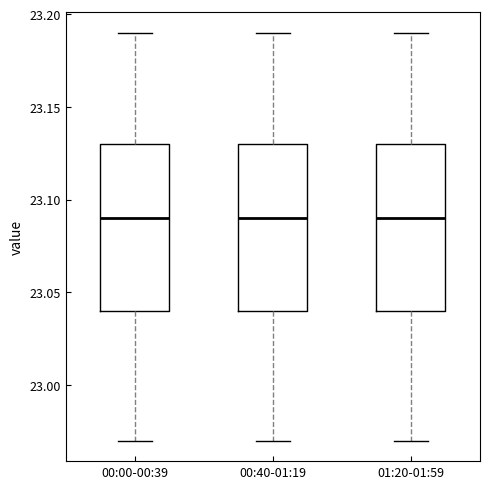

Reading left to right, read every box against the y-axis: the position of its median line, the range the box covers, and the ends of its whiskers. The values are not printed on the chart, so give them approximately, as read against the axis.

00:00-00:39: median 23.09, box 23.04 to 23.13, whiskers 22.97 to 23.19
00:40-01:19: median 23.09, box 23.04 to 23.13, whiskers 22.97 to 23.19
01:20-01:59: median 23.09, box 23.04 to 23.13, whiskers 22.97 to 23.19